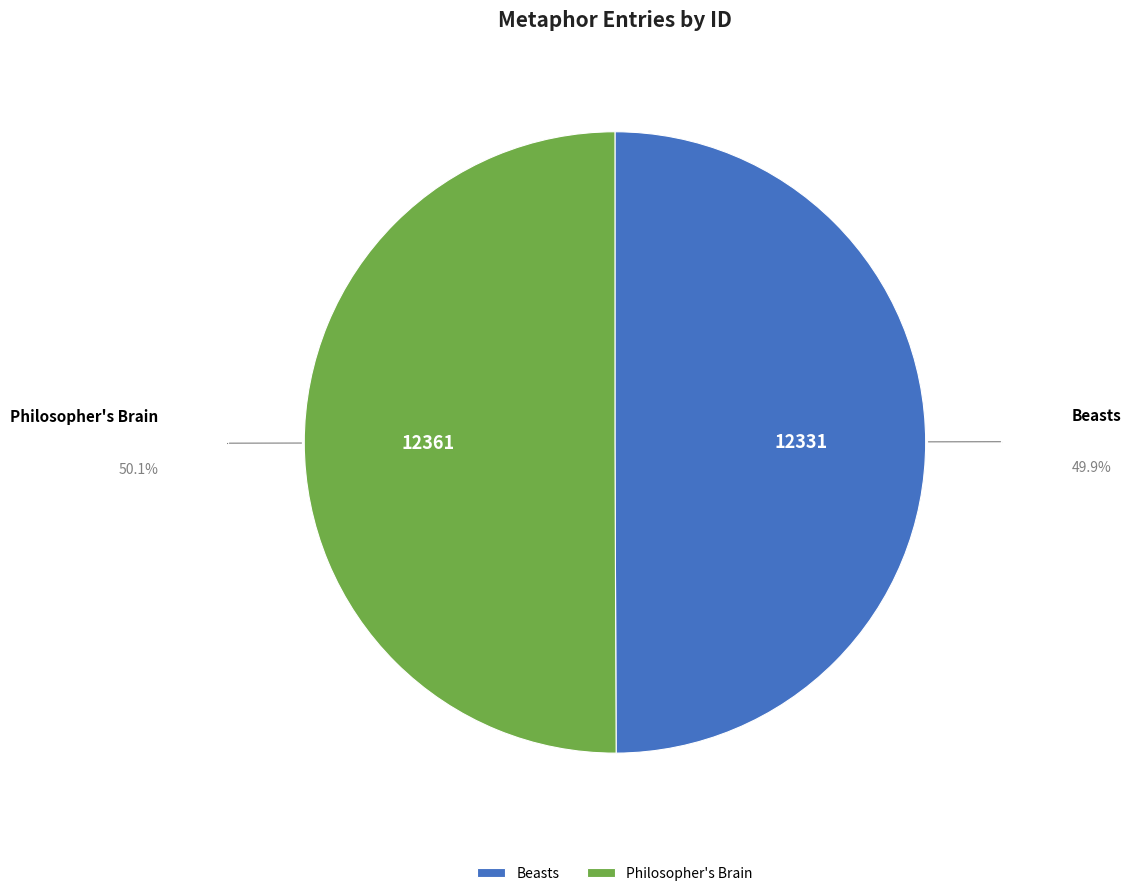

True or false: Beasts accounts for 60% of the total.

False